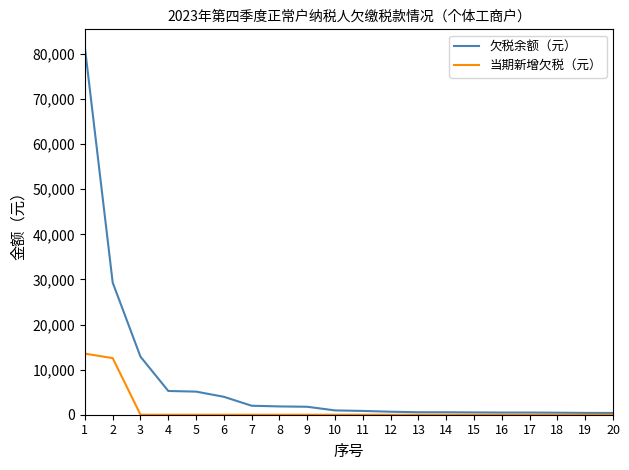

Which series has the widest spread of values?

欠税余额（元）